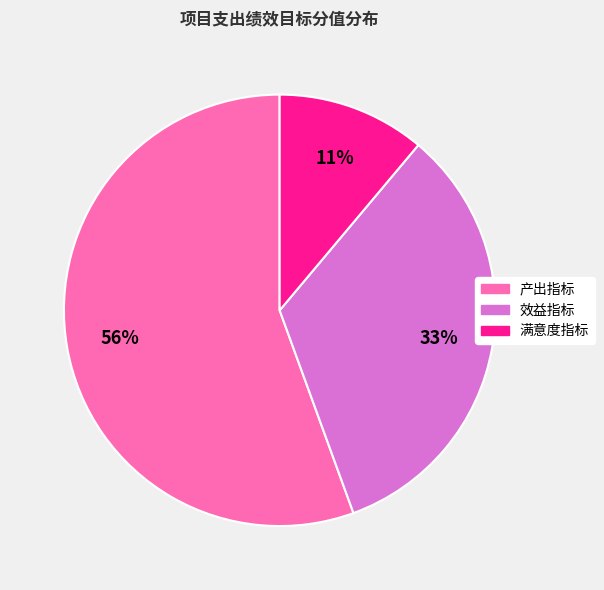

To the nearest percent, what is the combined percentage of 产出指标 and 效益指标?

89%